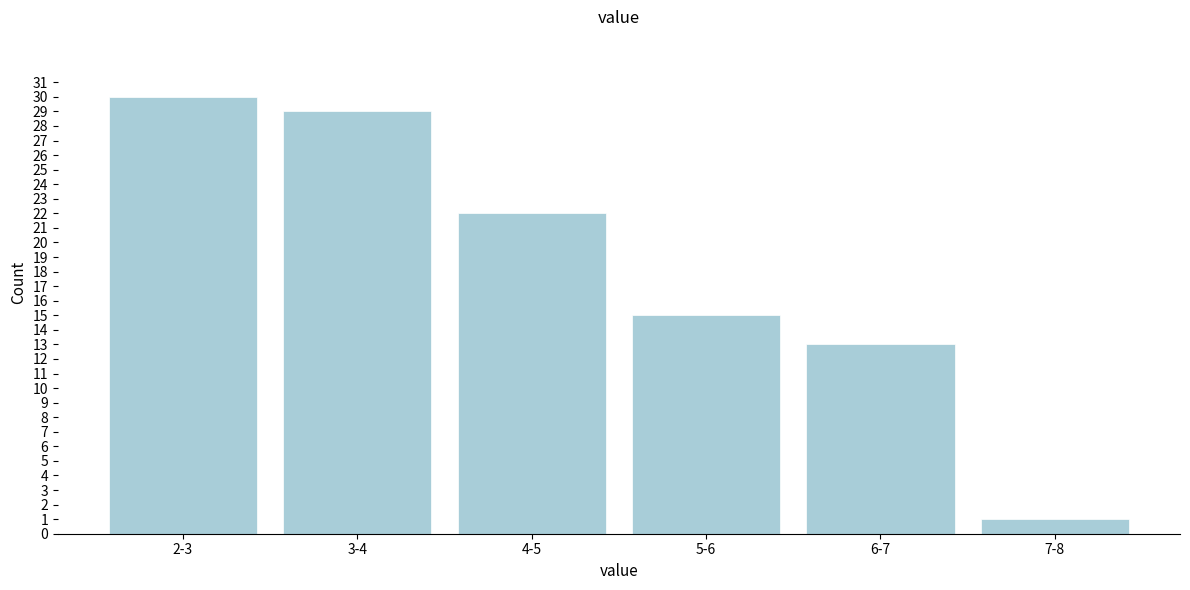

Reading left to right, list all the values displayed in this chart.

2-3=30	3-4=29	4-5=22	5-6=15	6-7=13	7-8=1